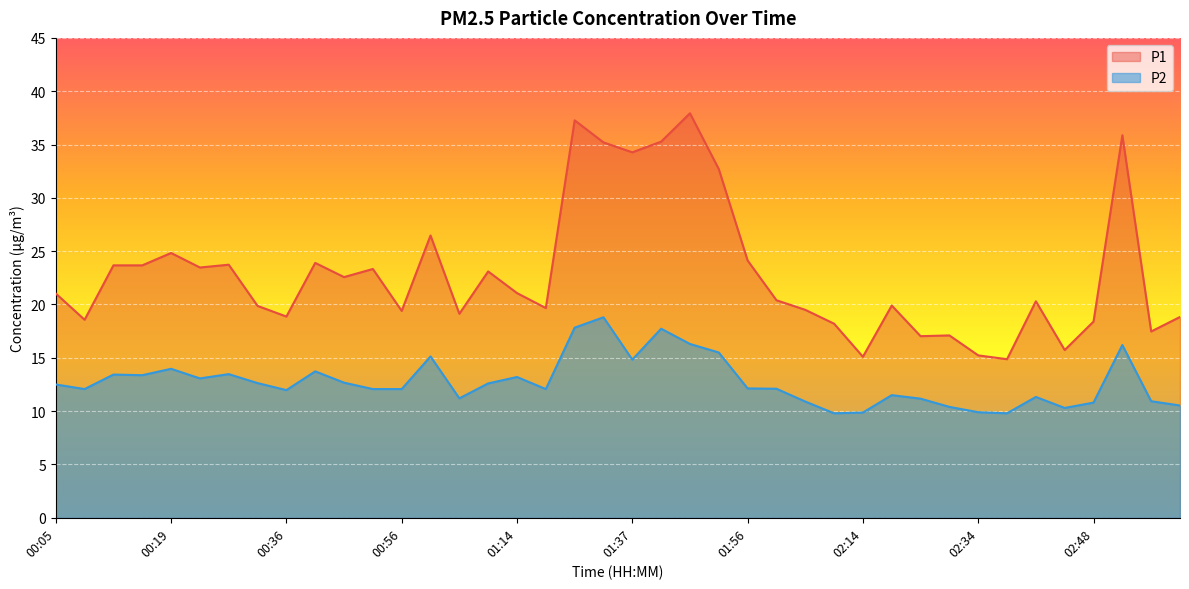

The P1 series shows 7.8 at 00:56. True or false?

False